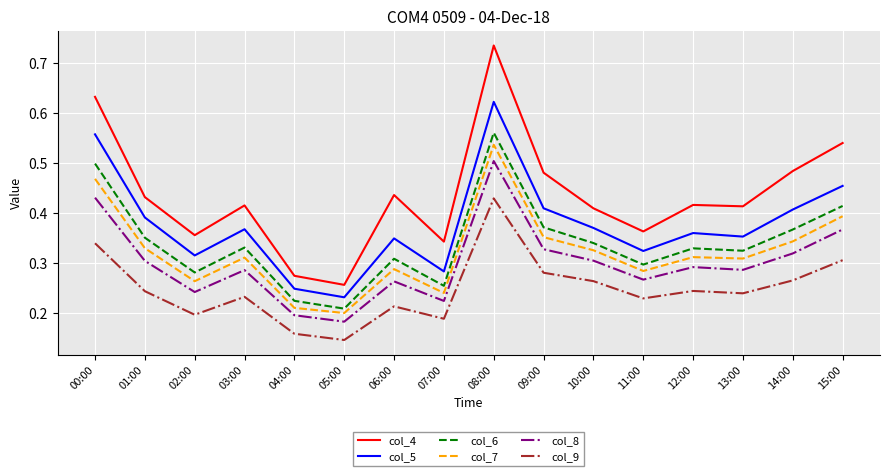

At which label is col_5 closest to 0?

05:00